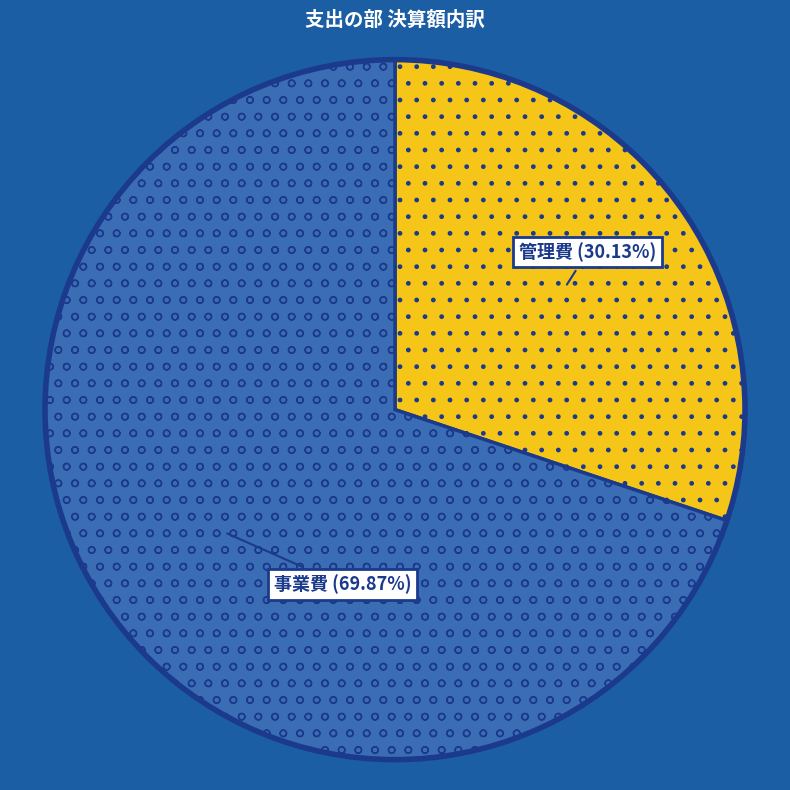

To the nearest percent, what is the difference between the largest and smallest slice percentages?

40%